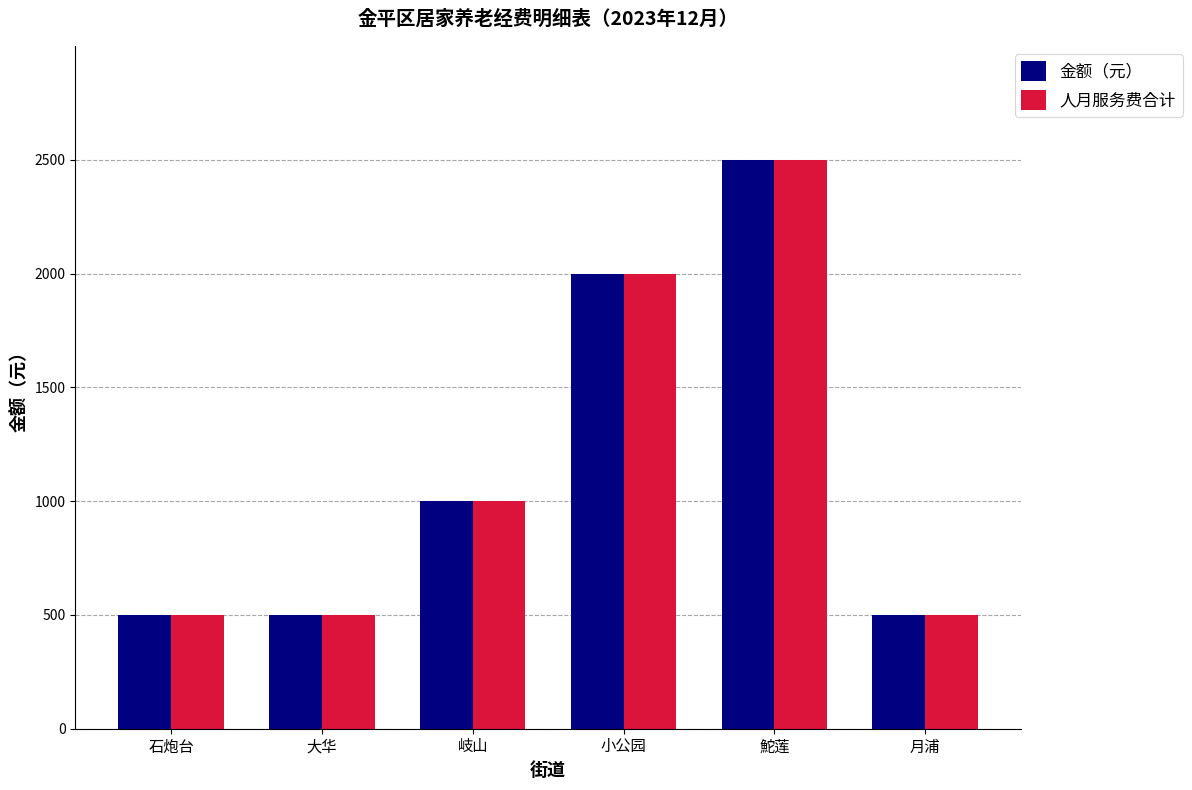

What is the sum of the 金额（元） values at 岐山 and 石炮台?

1500